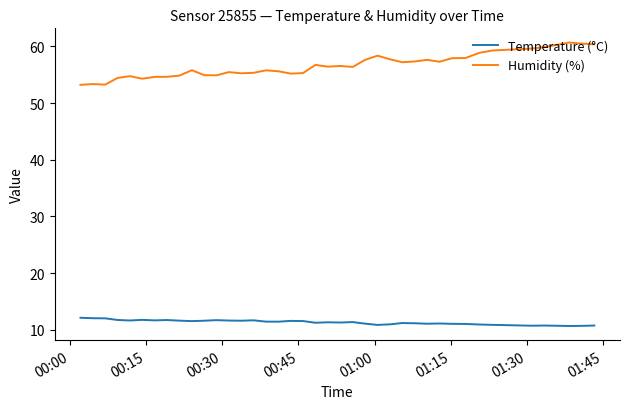

What is the minimum value for Humidity (%)?

53.2